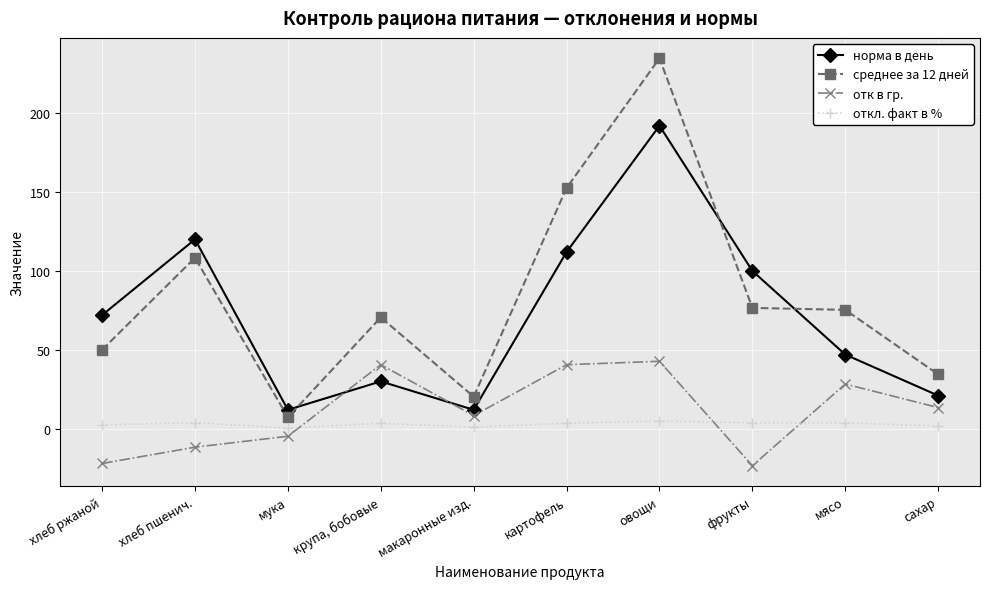

What is the approximate value of среднее за 12 дней at фрукты?

76.6